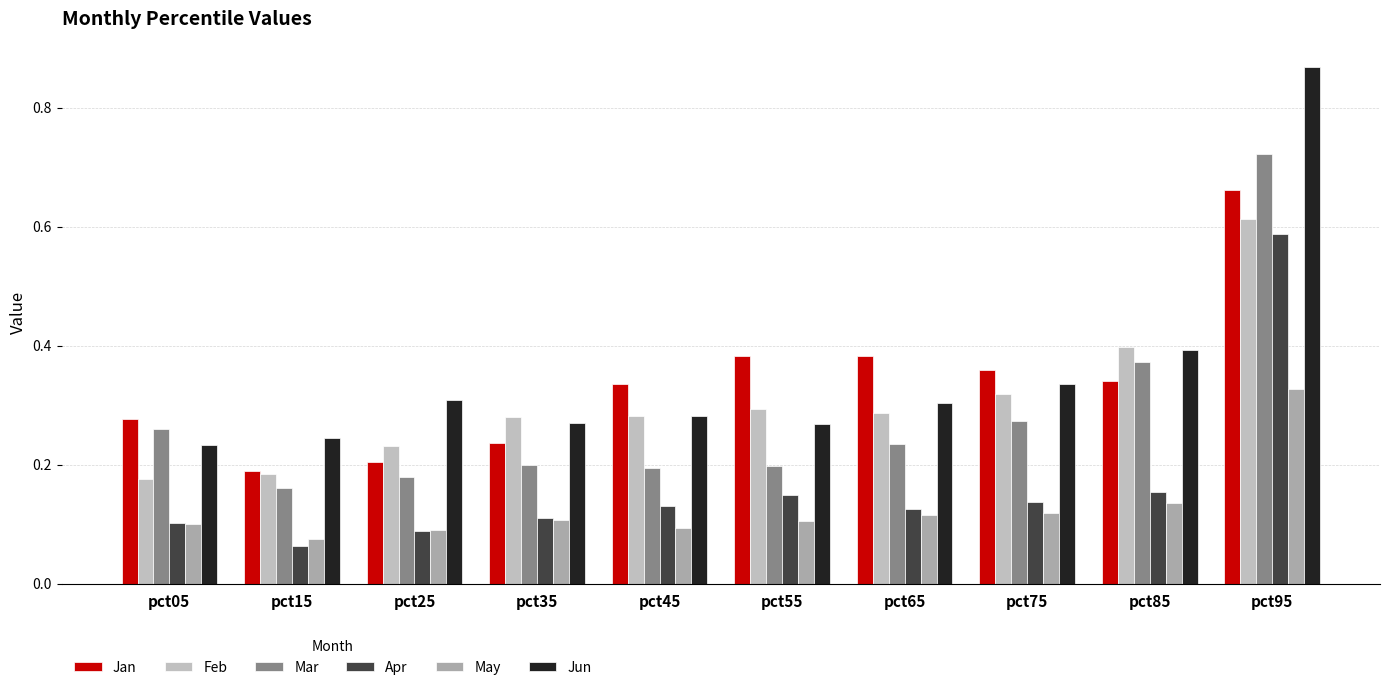

What is the greatest value displayed?

0.9